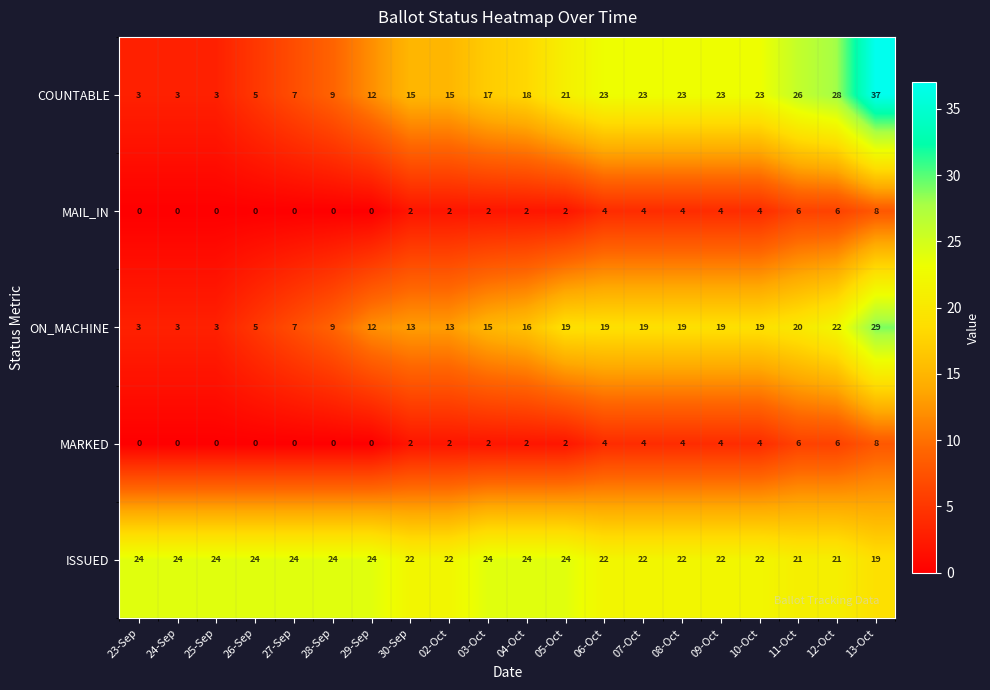

Between 25-Sep and 30-Sep, which series saw the biggest shift?

COUNTABLE